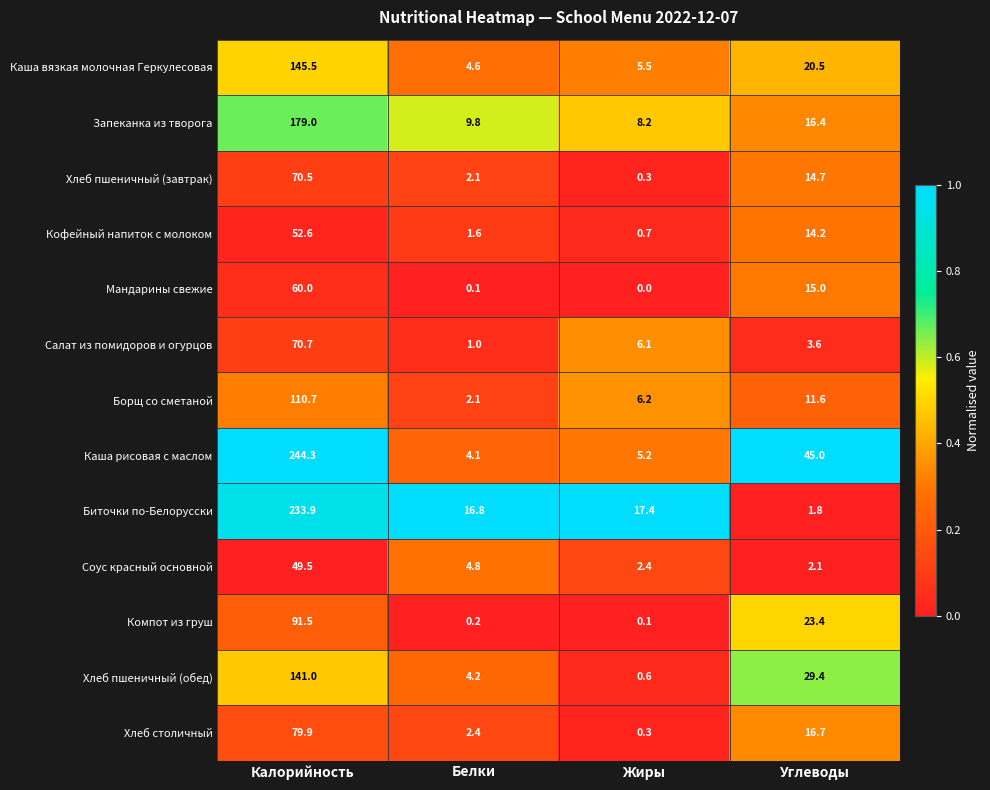

Rank the categories by Кофейный напиток с молоком value from highest to lowest.

Калорийность, Углеводы, Белки, Жиры